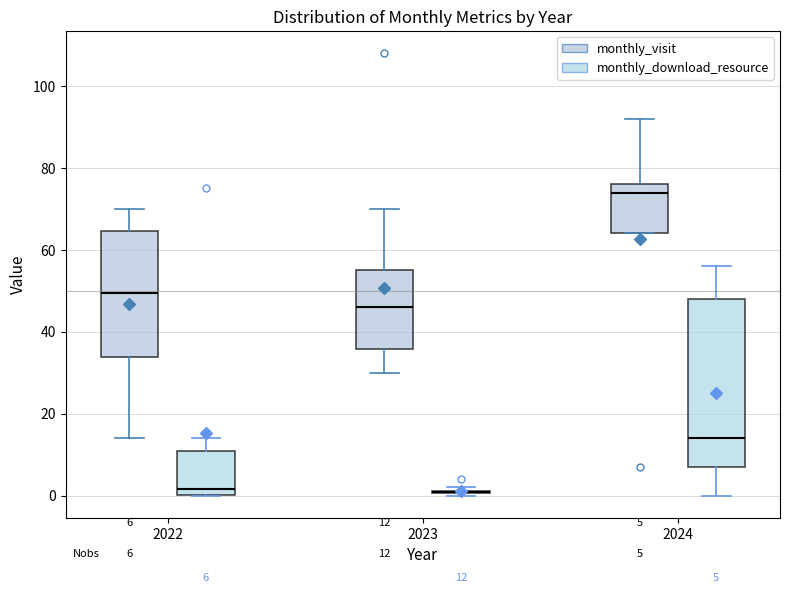

Comparing the boxes themselves (not the whiskers), which one is the tallest?

2024 (monthly_download_resource)